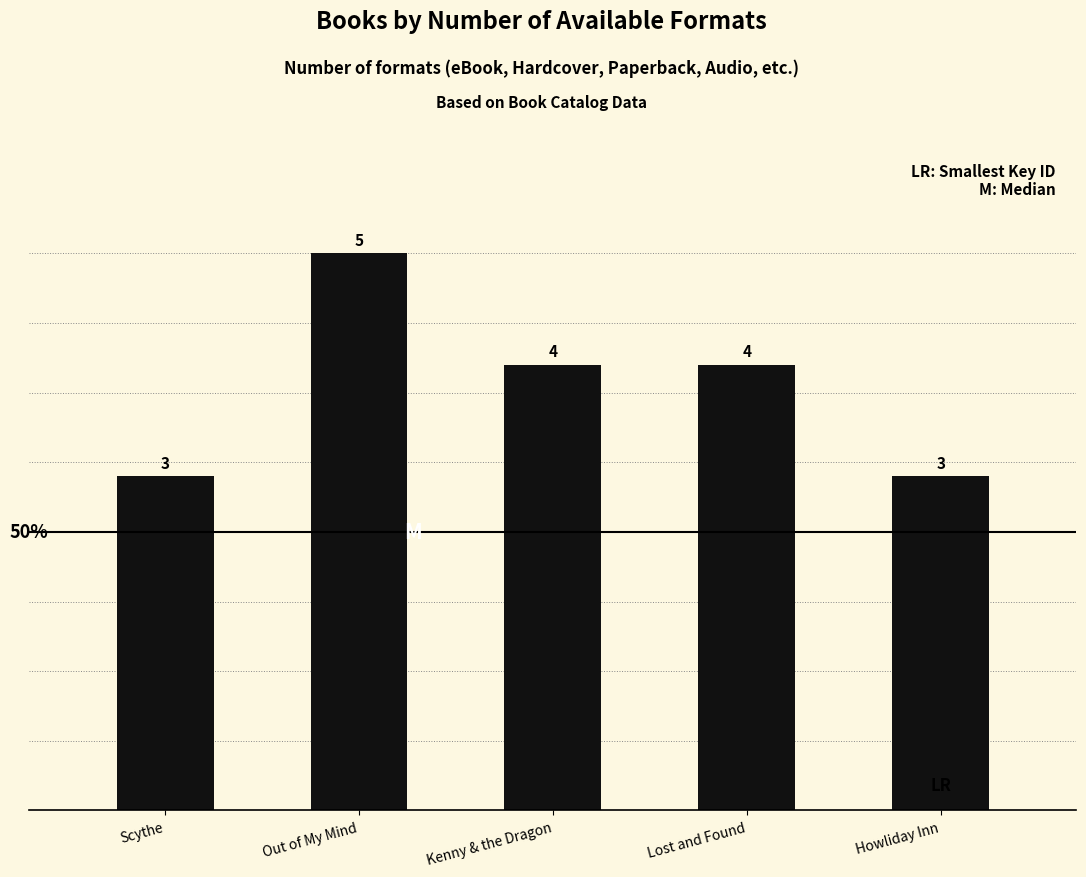

Reading right to left, extract all data points from this chart.

3	4	4	5	3